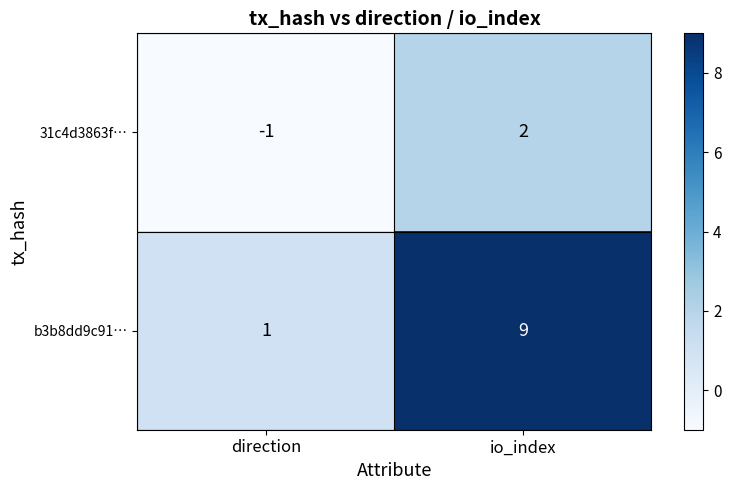

Count the number of categories in the chart.

2